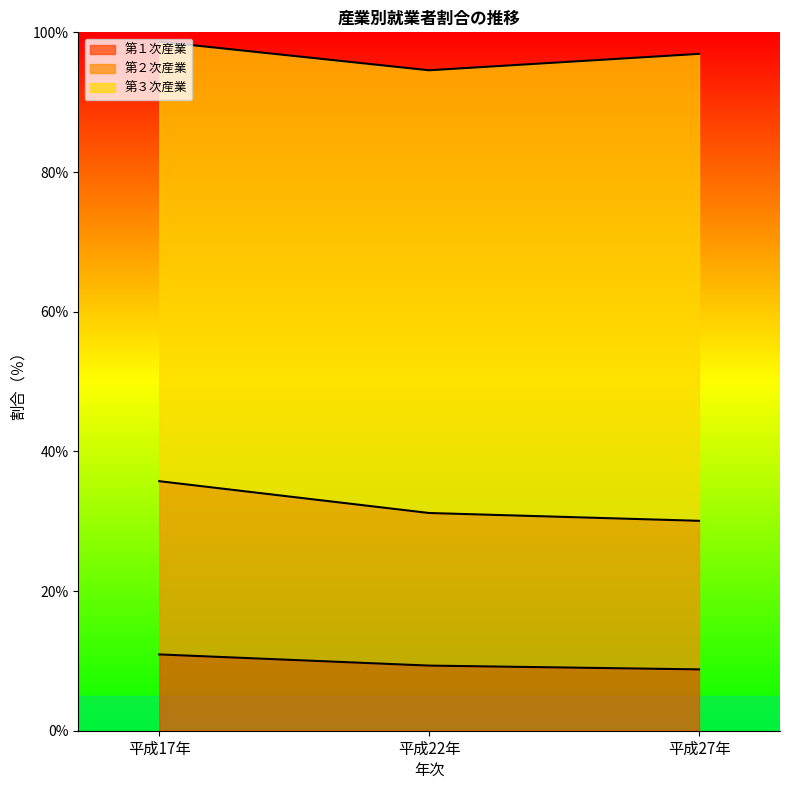

What is the maximum value for 第１次産業?

10.9